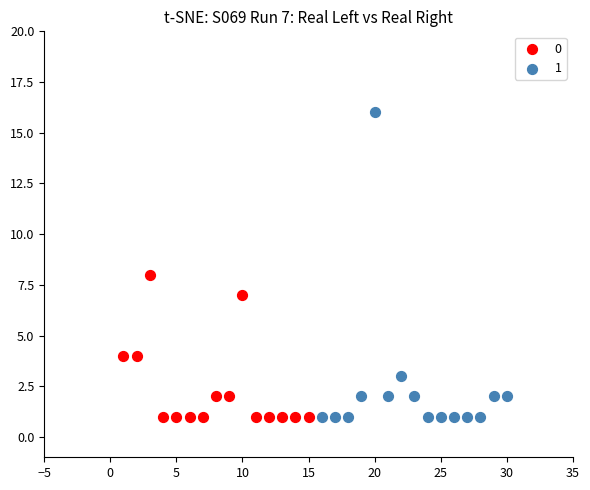

What are all the series names shown in the legend?

0, 1